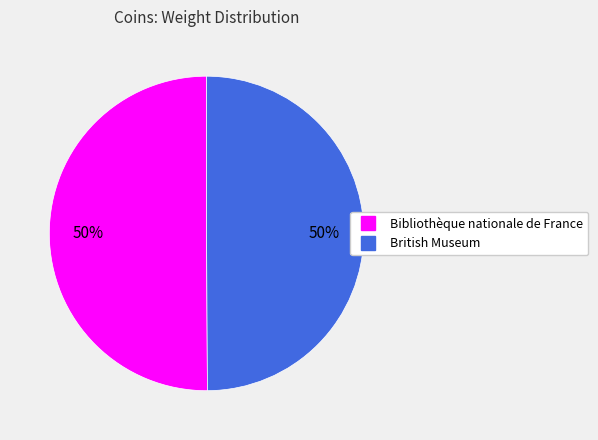

Combined, do Bibliothèque nationale de France and British Museum account for over 50%?

Yes